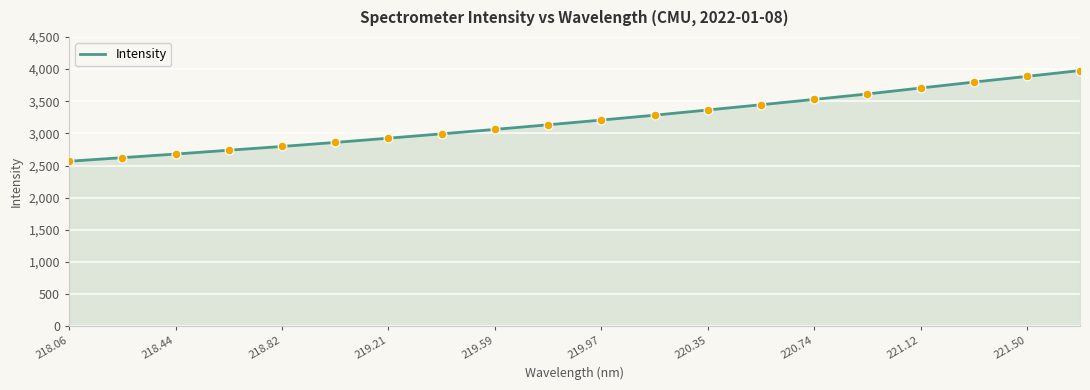

What is the minimum value shown in the chart?

2567.5